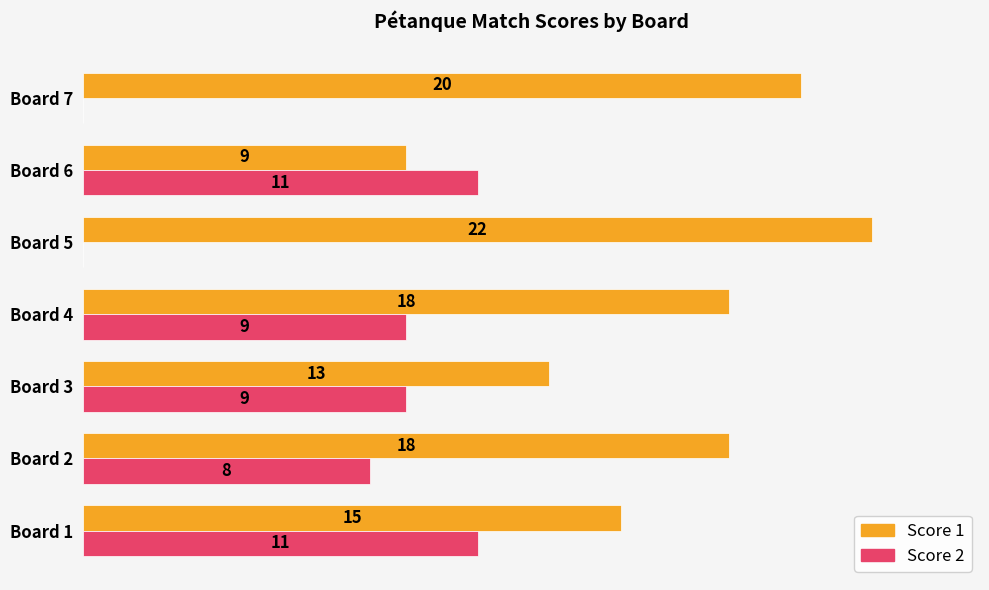

Between Board 1 and Board 7, which series saw the biggest shift?

Score 2